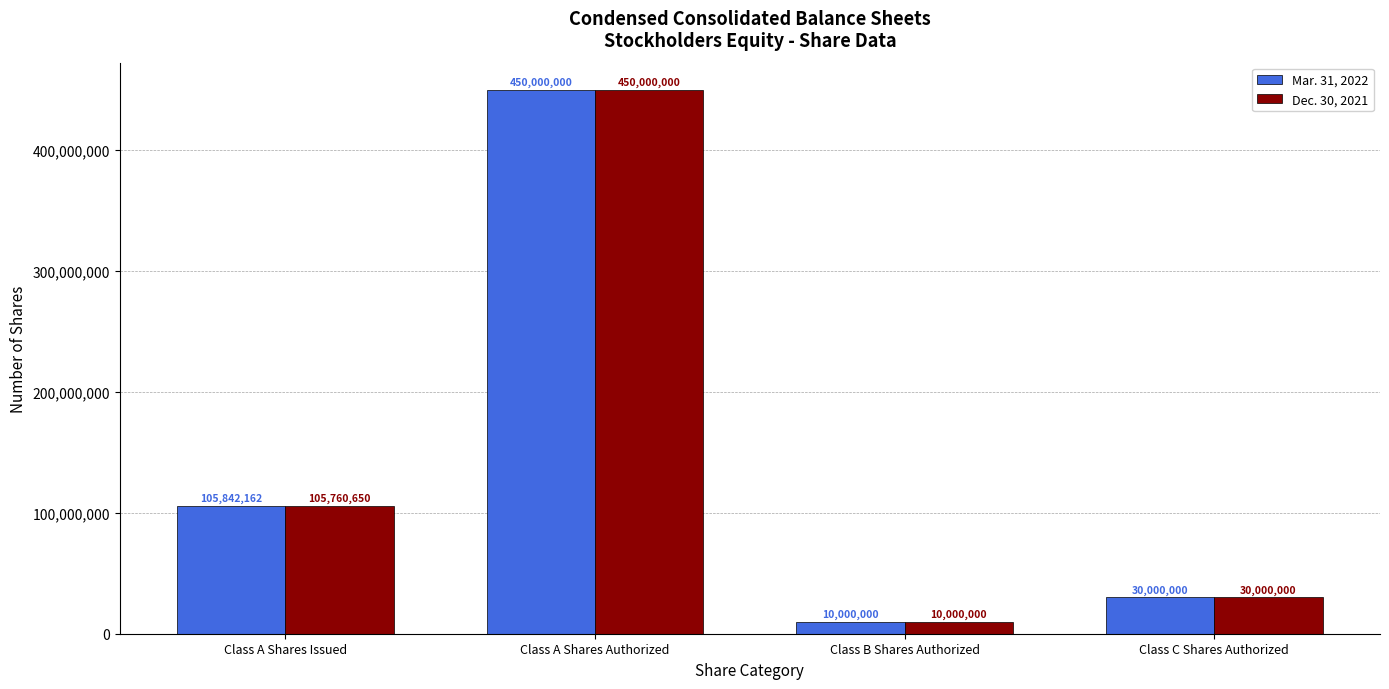

Are the bars grouped side by side (vs. stacked)?

Yes